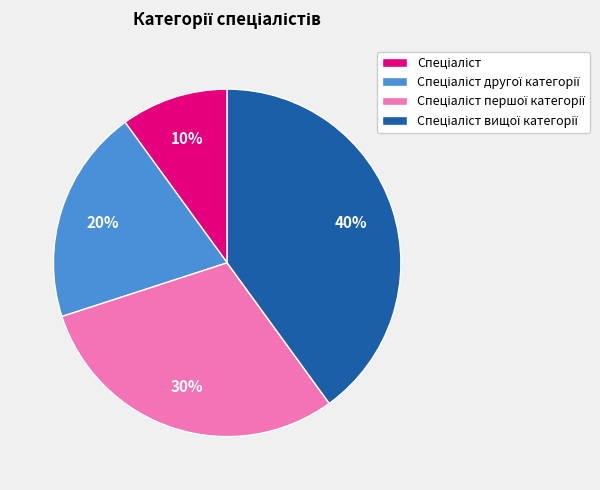

Does any single category account for the majority?

No